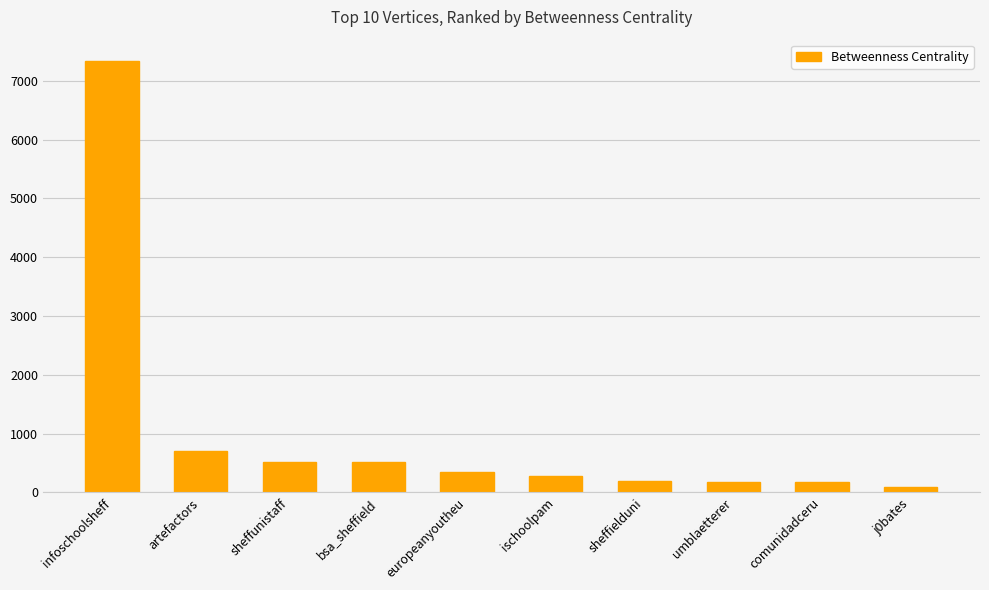

What is the label of the 6th bar from the right?

europeanyoutheu